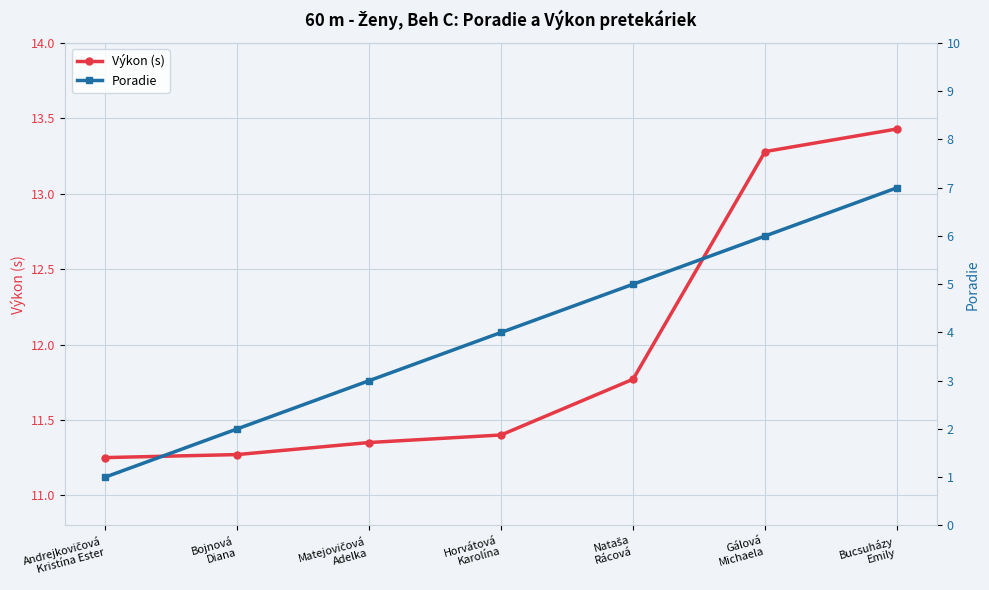

Count the number of data series in this chart.

2